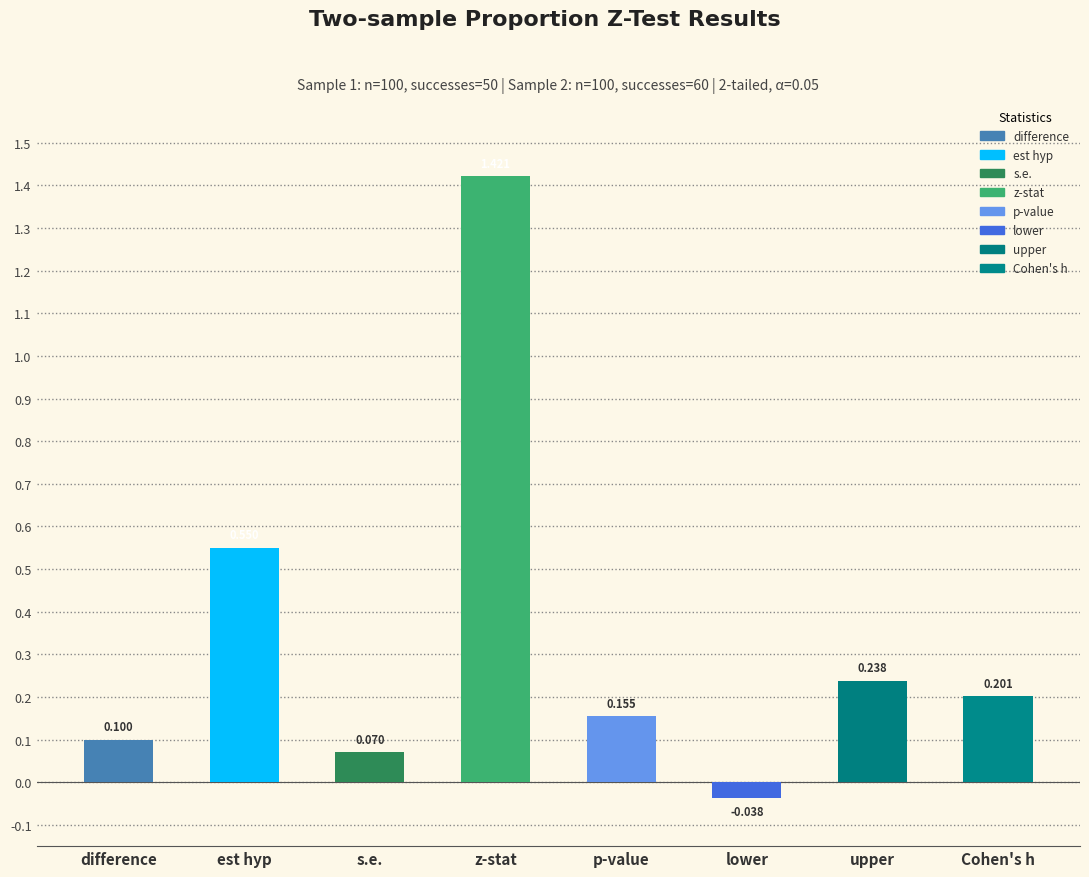

The value at z-stat is 1.4. True or false?

True